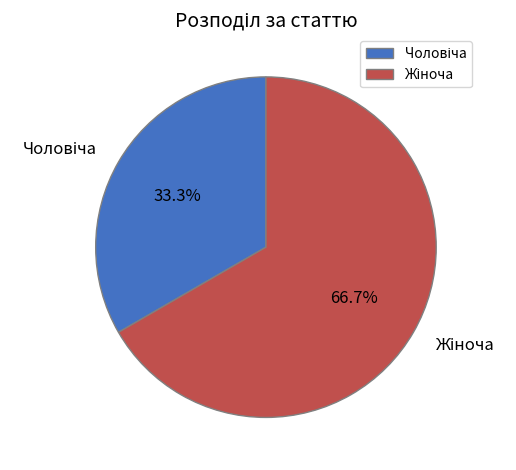

Does any single category account for the majority?

Yes